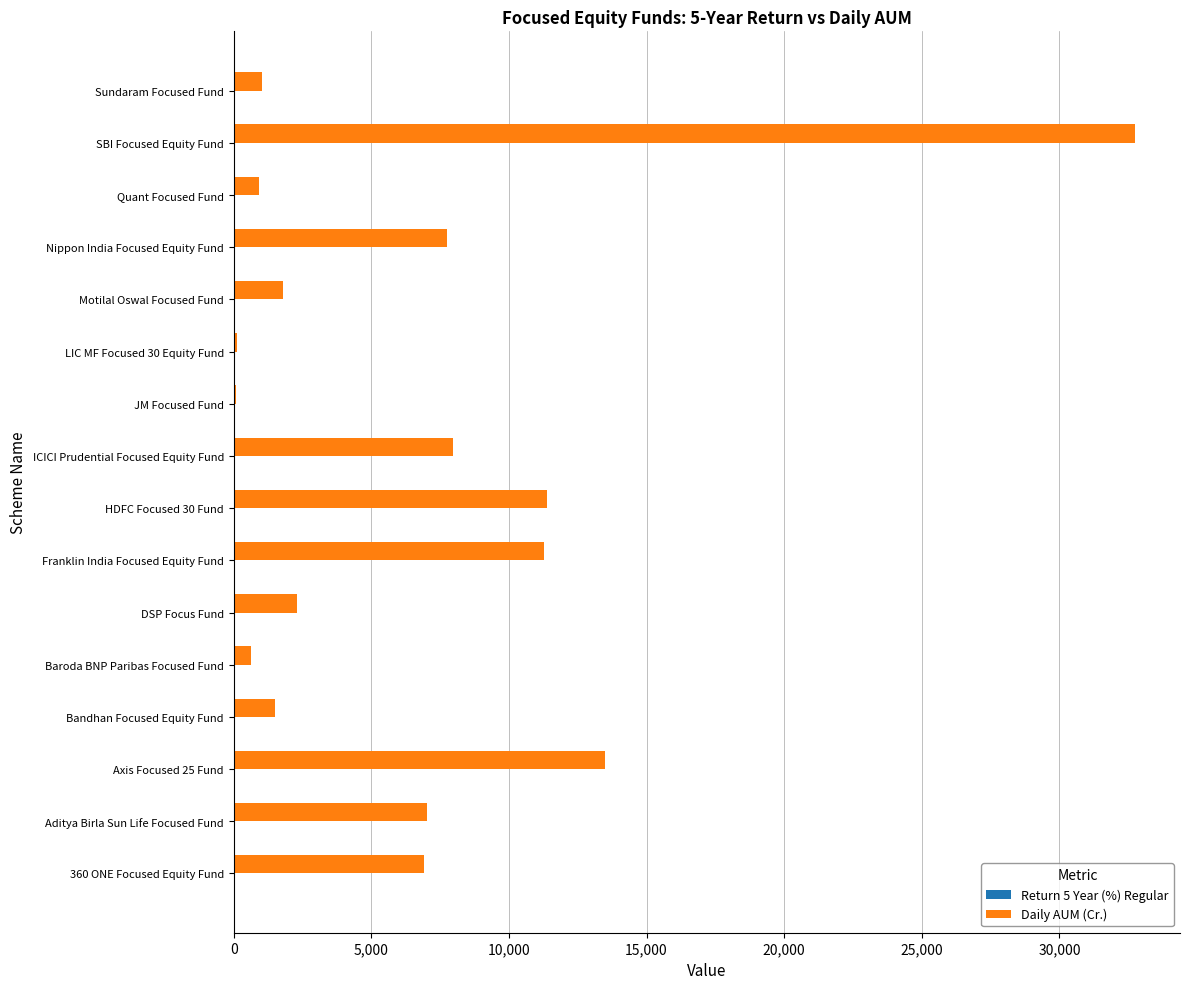

Which series has the largest total across all categories?

Daily AUM (Cr.)